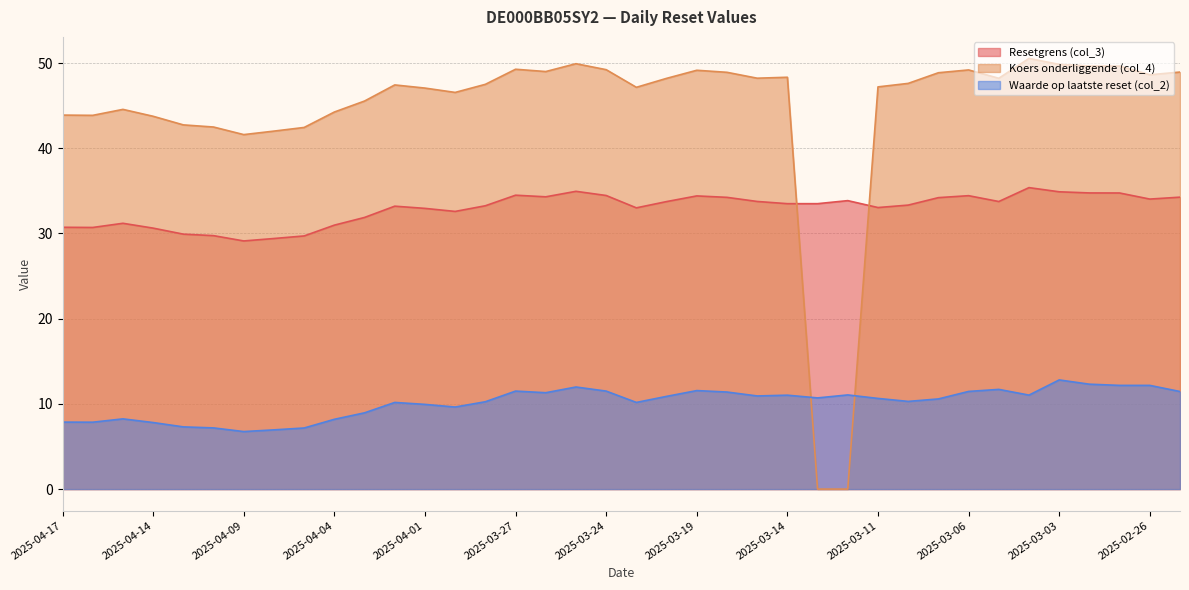

How many data points in Waarde op laatste reset (col_2) are above 10?

25